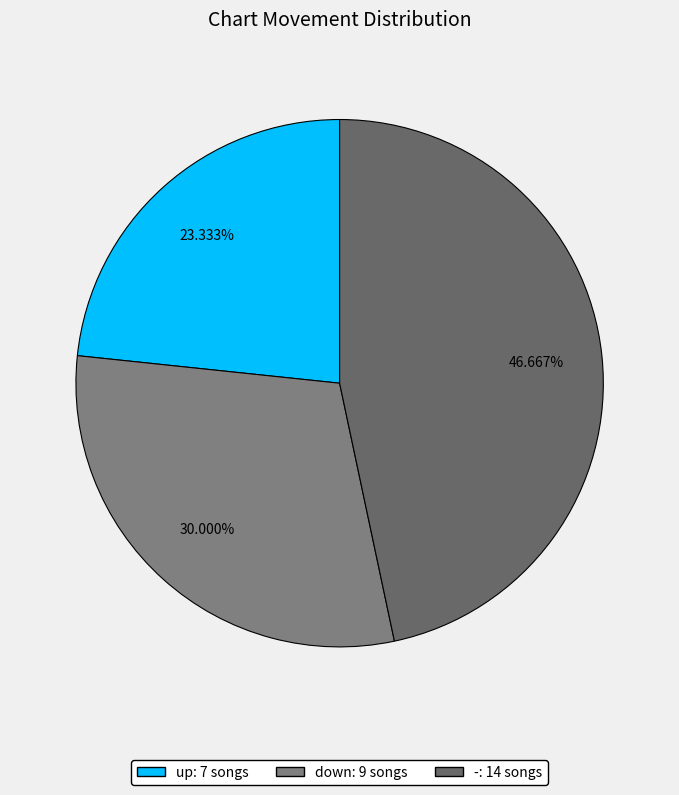

Which slice is the largest?

-